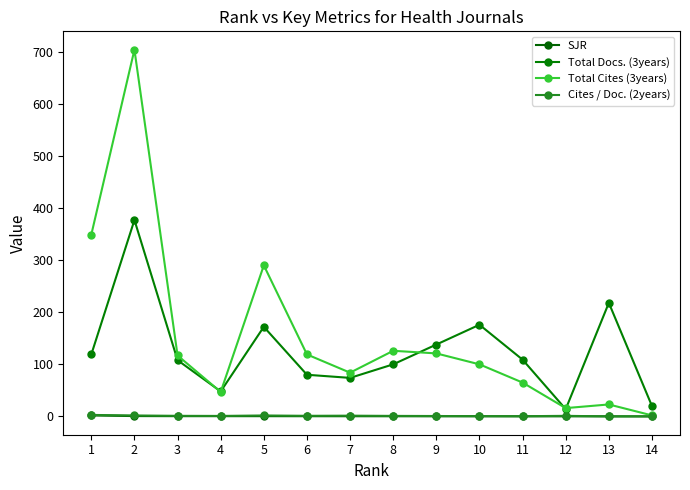

What is the difference between the Total Cites (3years) values at 10 and 12?

84.0